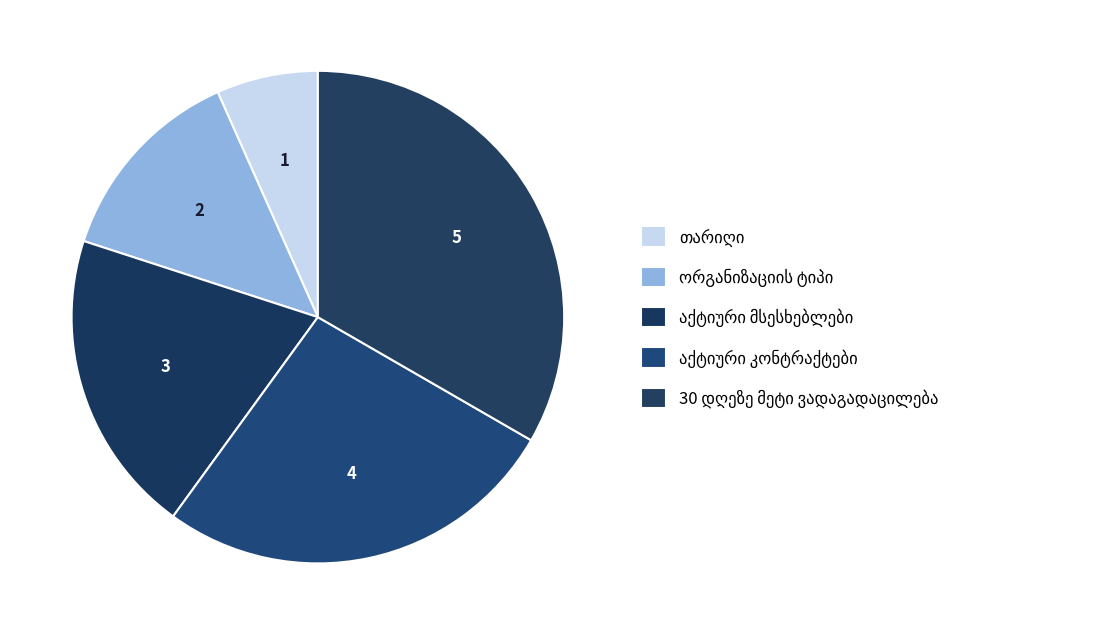

What percentage is the ორგანიზაციის ტიპი slice, to the nearest percent?

13%